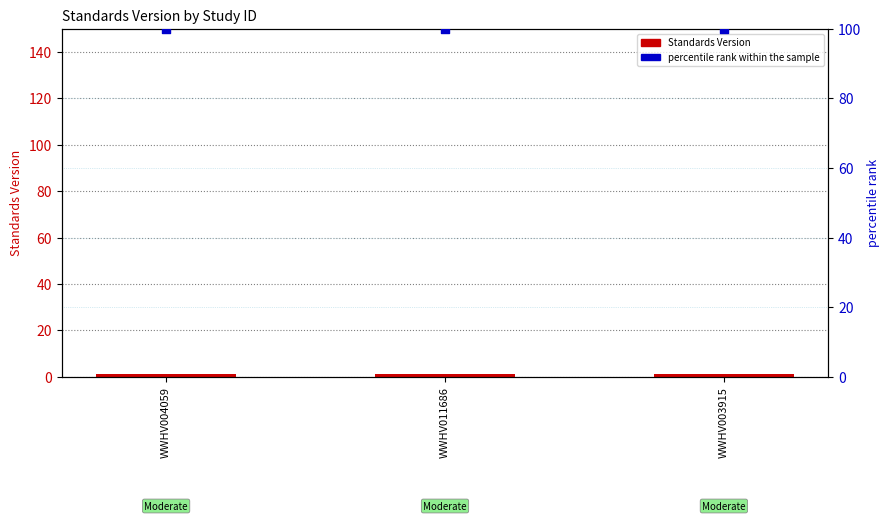

Which series reaches the minimum Y coordinate?

Standards Version